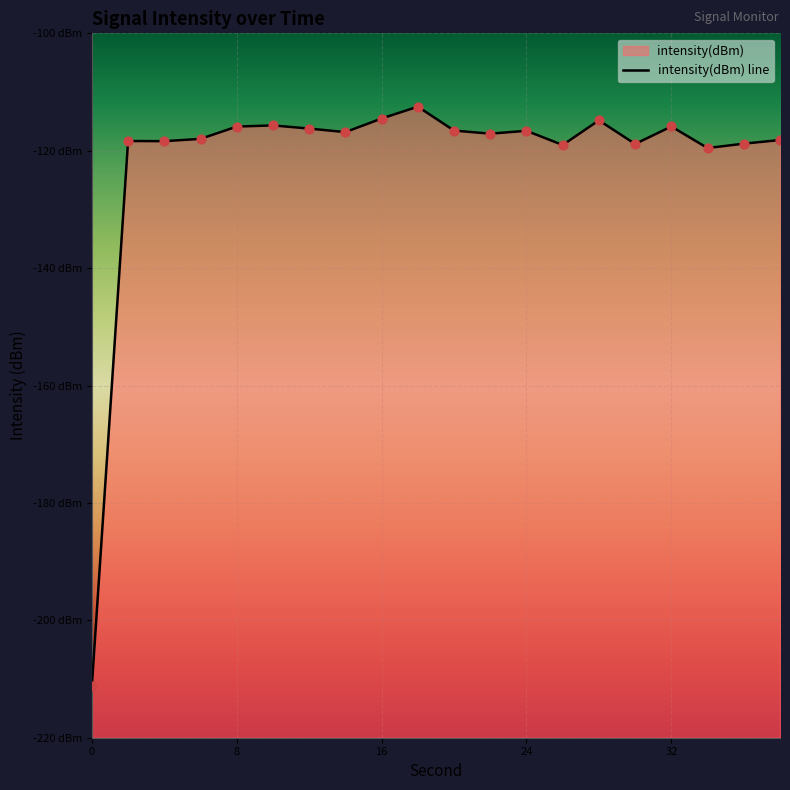

What is the change in value from 12 to 26?

-2.8